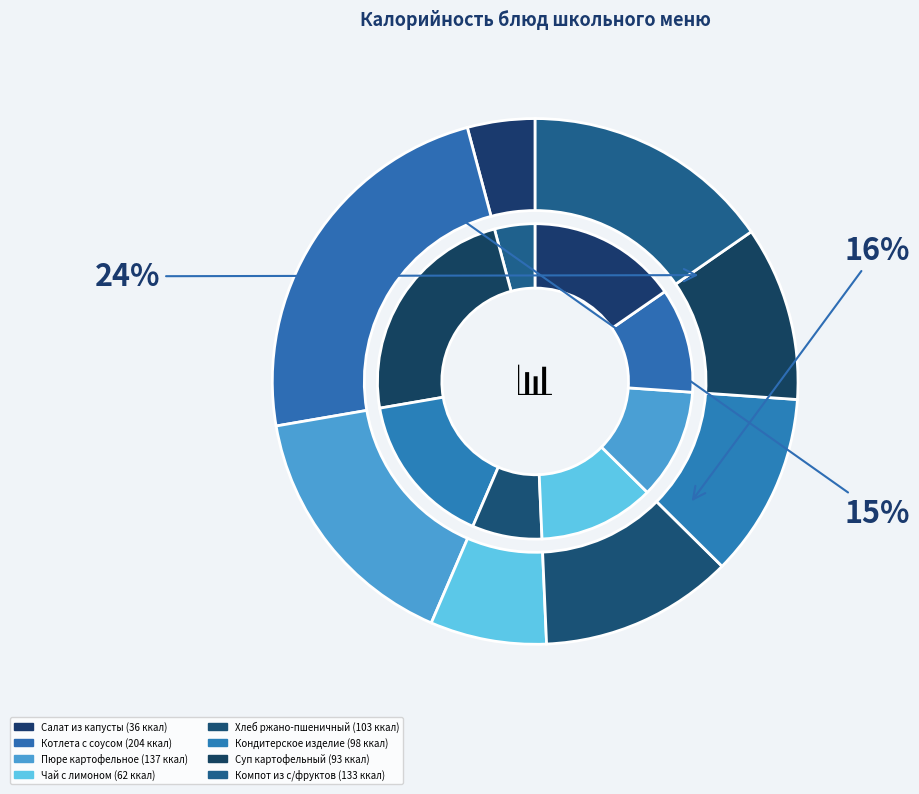

What percentage is NOT represented by Пюре картофельное?

84.2%